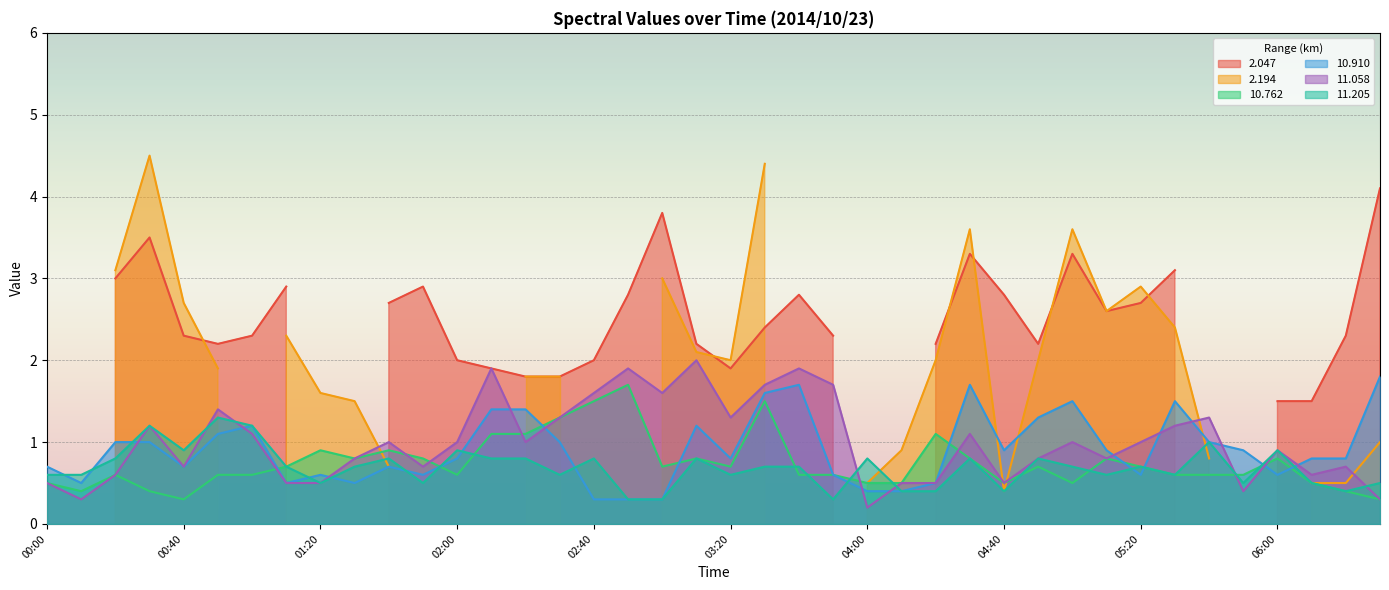

What is the sum of the  11.058 values at 2014/10/23 03:10 and 2014/10/23 05:30?

3.2